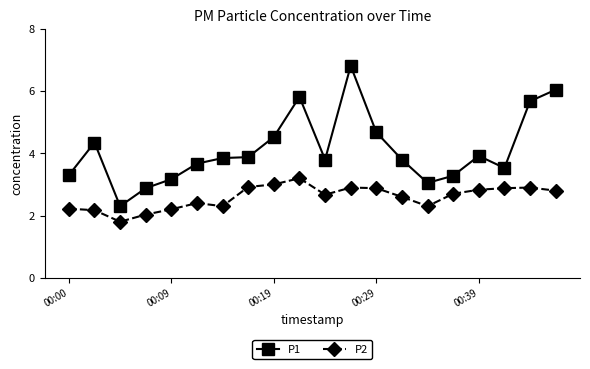

Rank the series by their average value, from lowest to highest.

P2, P1